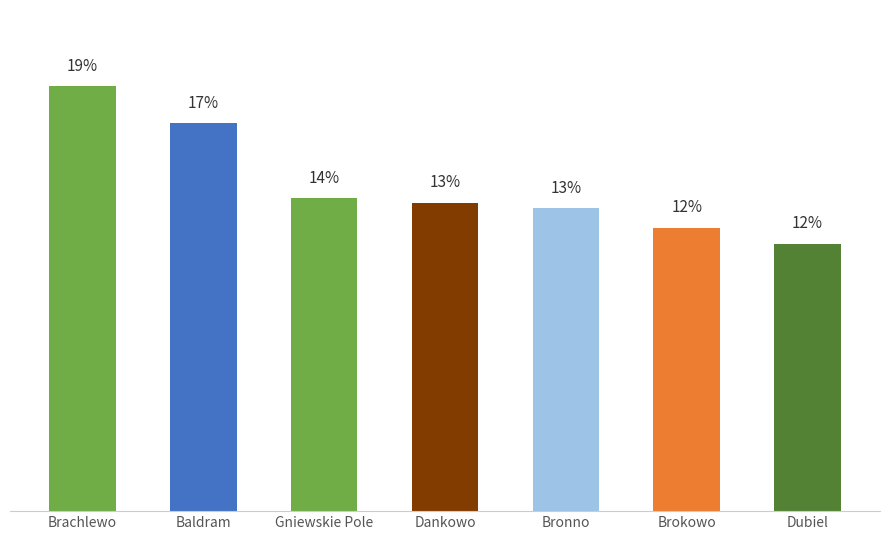

At which category does the chart reach its minimum across all series?

Dubiel